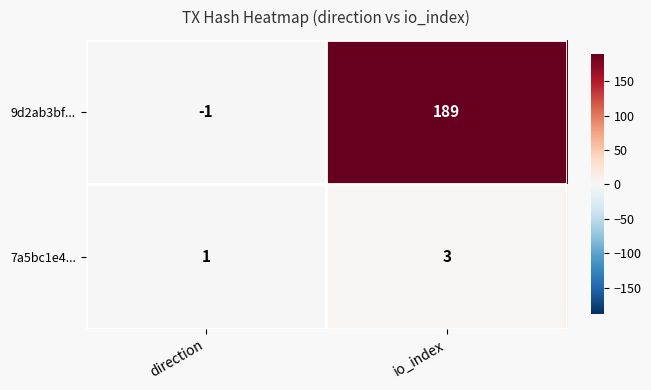

List the series in order of their peak value, lowest first.

7a5bc1e4..., 9d2ab3bf...